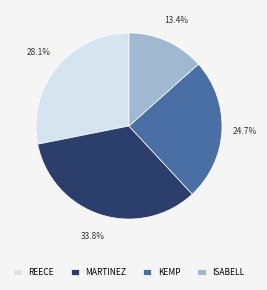

What is the ratio of the value at ISABELL to the value at MARTINEZ?

0.4